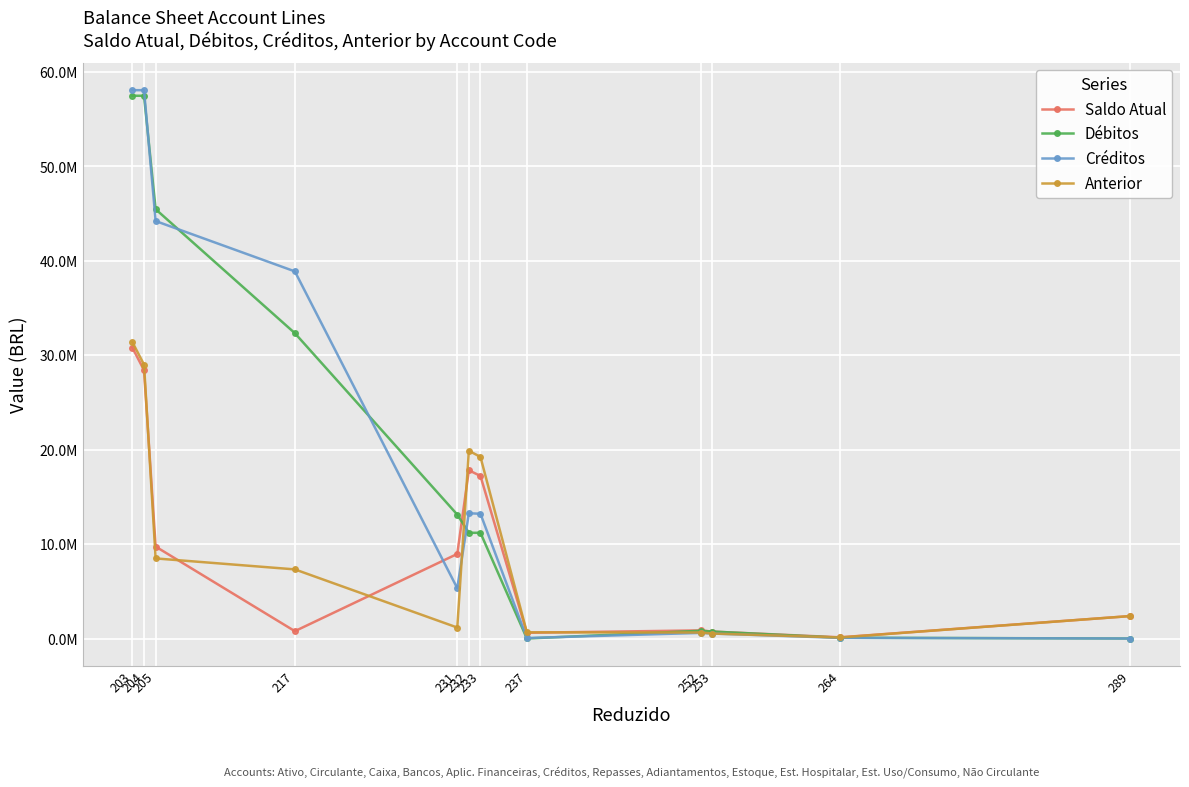

What are all the series names shown in the legend?

Saldo Atual, Débitos, Créditos, Anterior